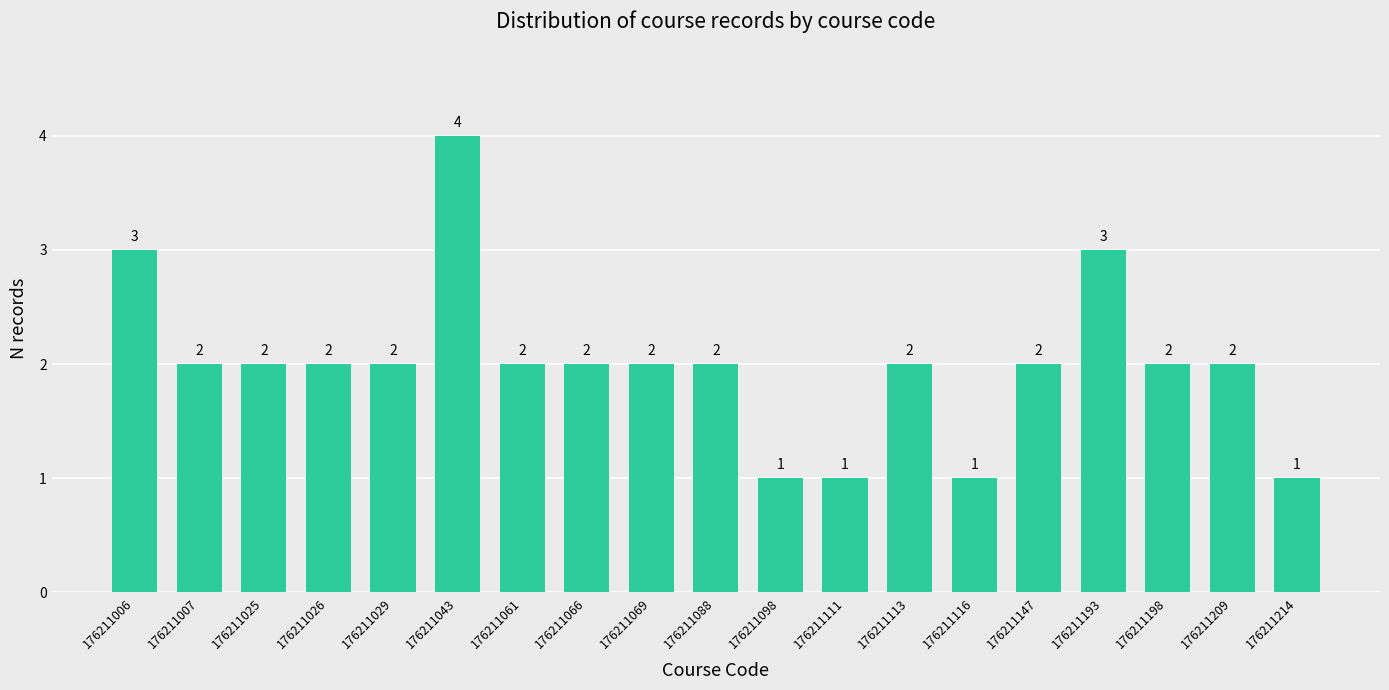

Reading right to left, what are all the values shown in this chart?

176211214=1	176211209=2	176211198=2	176211193=3	176211147=2	176211116=1	176211113=2	176211111=1	176211098=1	176211088=2	176211069=2	176211066=2	176211061=2	176211043=4	176211029=2	176211026=2	176211025=2	176211007=2	176211006=3